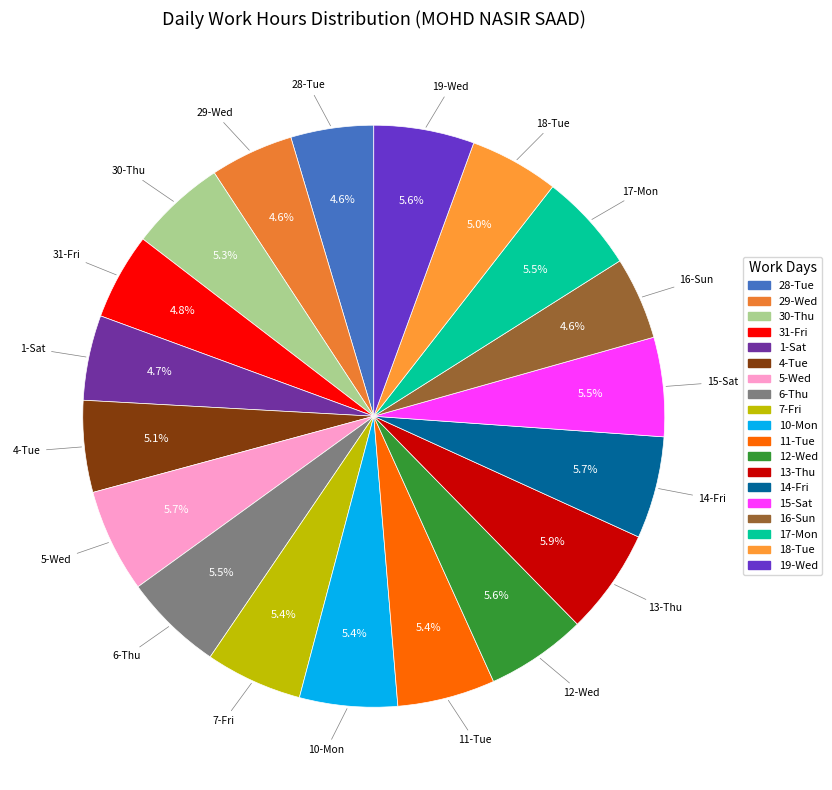

To the nearest percent, what is the average slice percentage?

5%